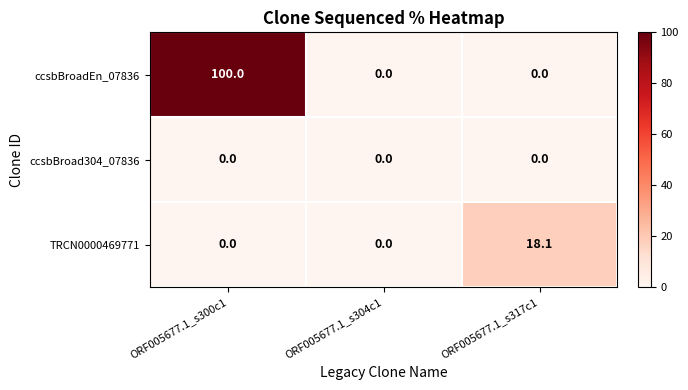

Reading left to right, transcribe all the data shown in this chart.

ccsbBroadEn_07836: 100.0	0.0	0.0
ccsbBroad304_07836: 0.0	0.0	0.0
TRCN0000469771: 0.0	0.0	18.1